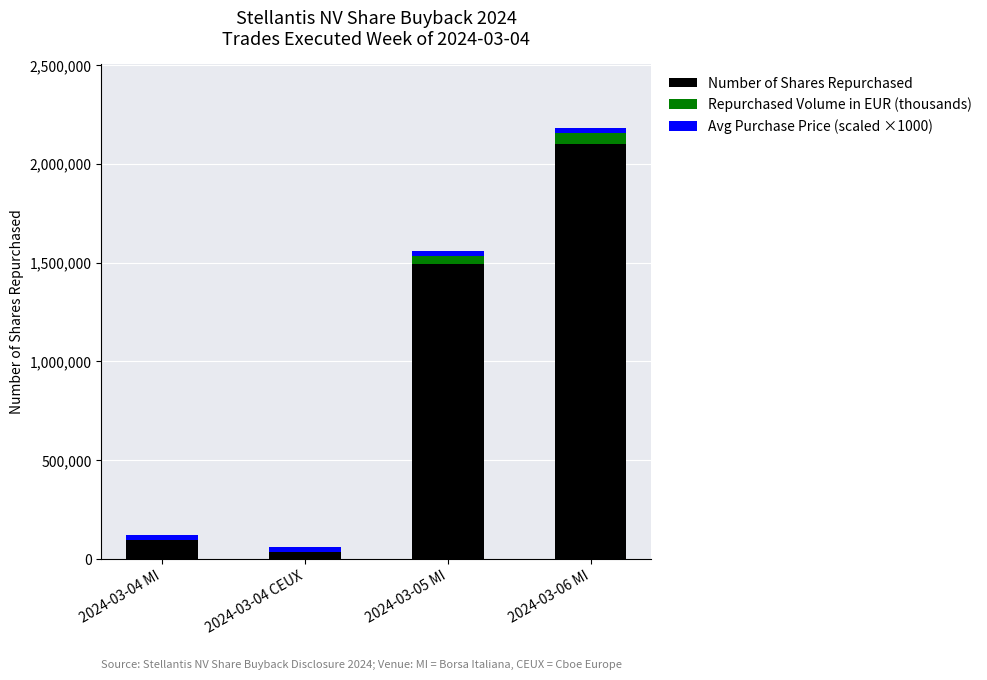

Which category has the highest value in the Number of Shares Repurchased series?

2024-03-06 MI